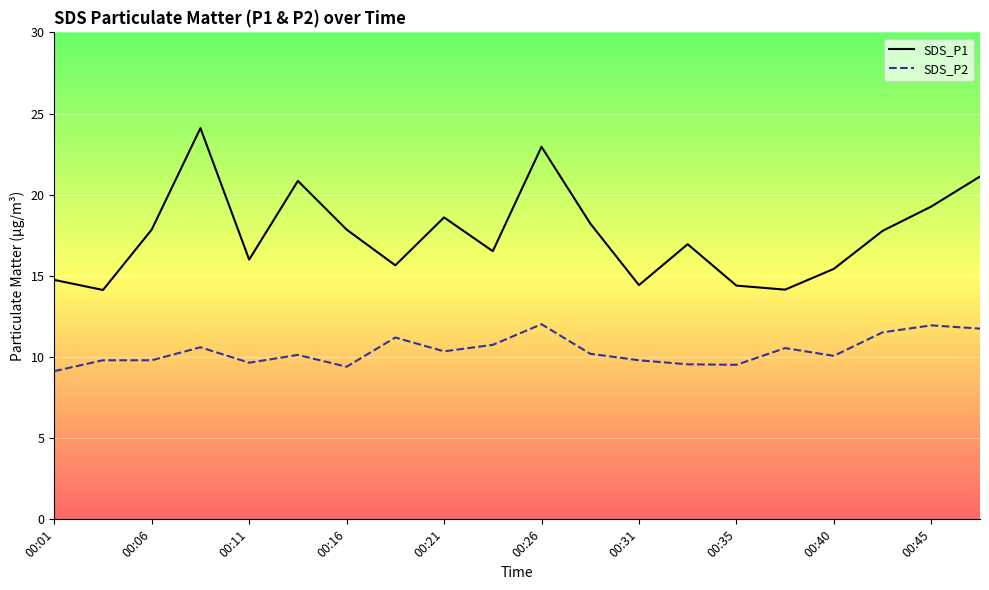

Which series changed the most between 00:06 and 00:45?

SDS_P2